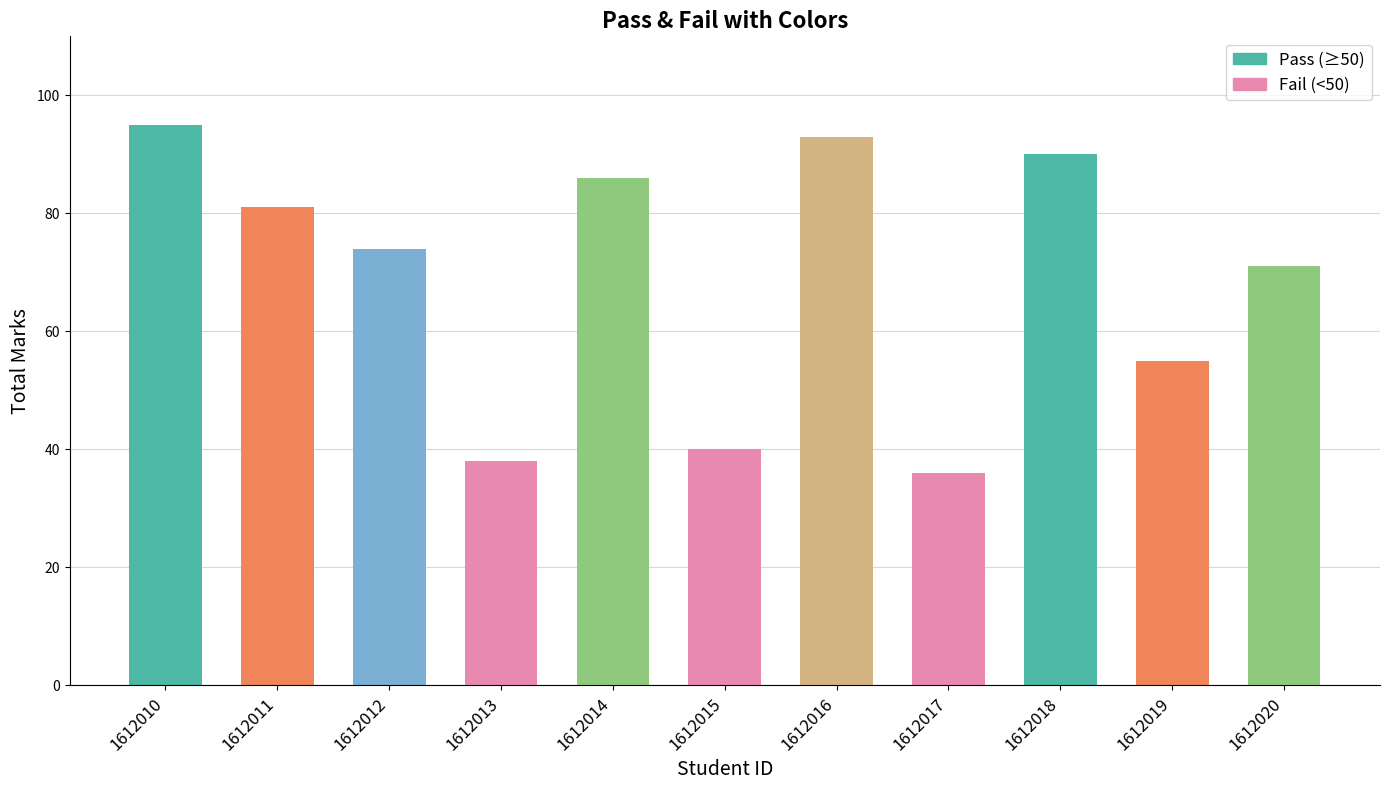

How many bars are there in total?

11